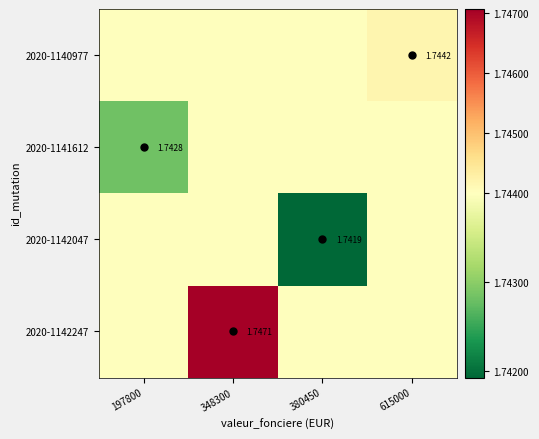

At which category does the chart reach its minimum across all series?

380450